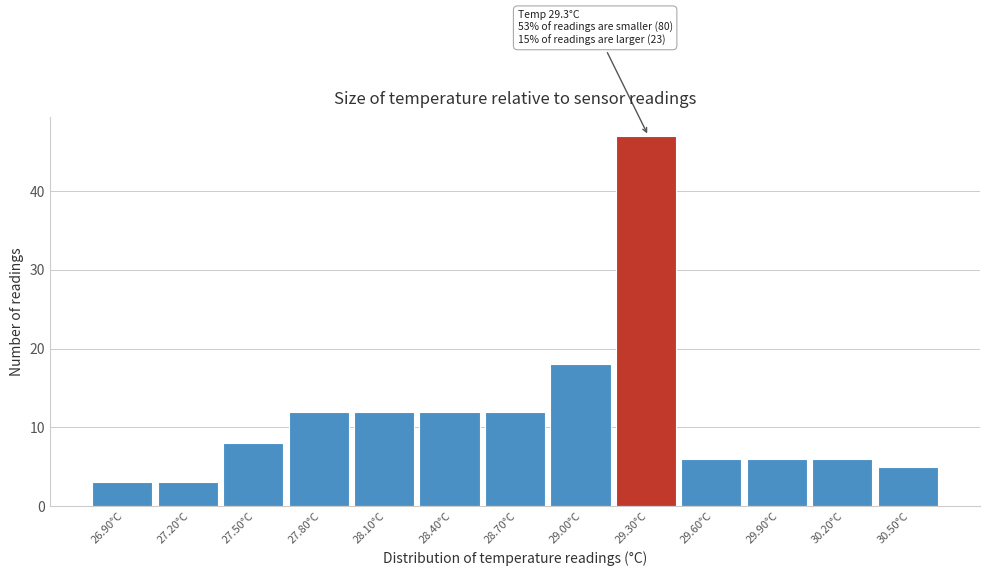

Over which range of the x-axis is the bar tallest?

29.15 to 29.45